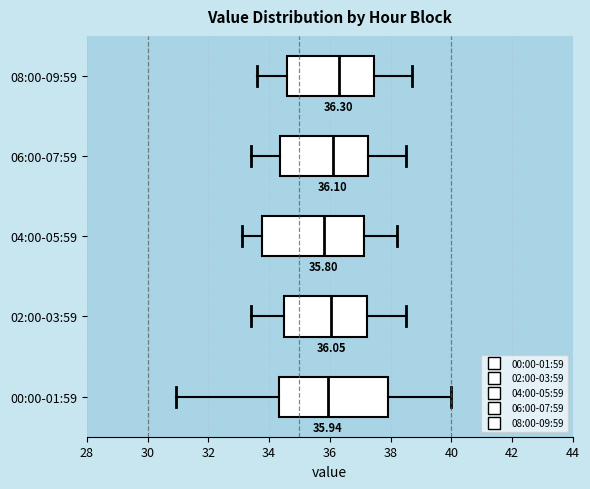

Comparing the boxes themselves (not the whiskers), which one is the widest?

00:00-01:59